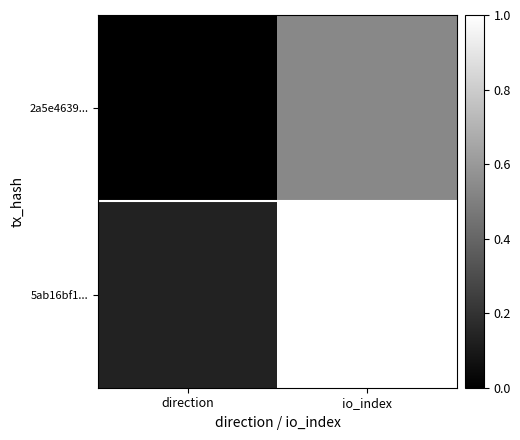

What is the total value across all series at io_index?

1.5